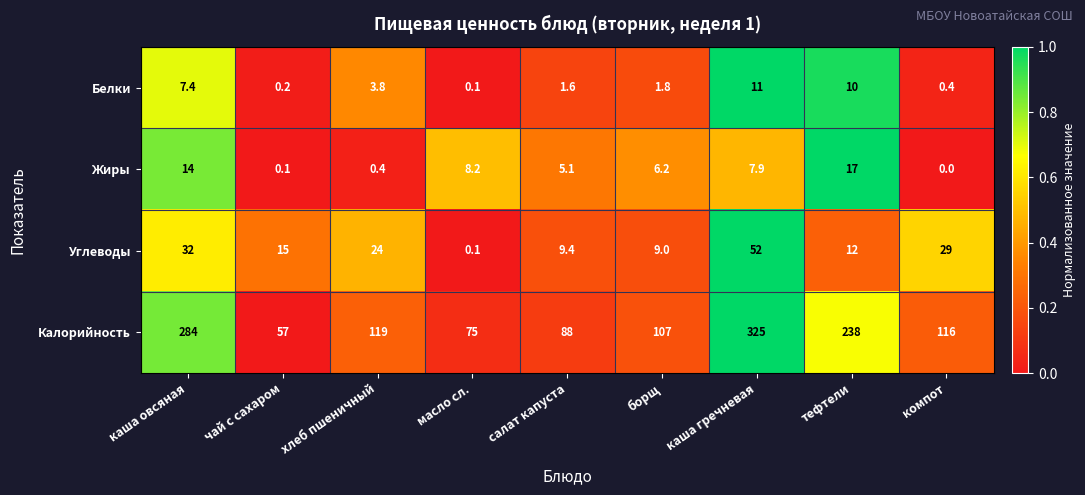

Between каша гречневая and компот, which series saw the biggest shift?

Калорийность